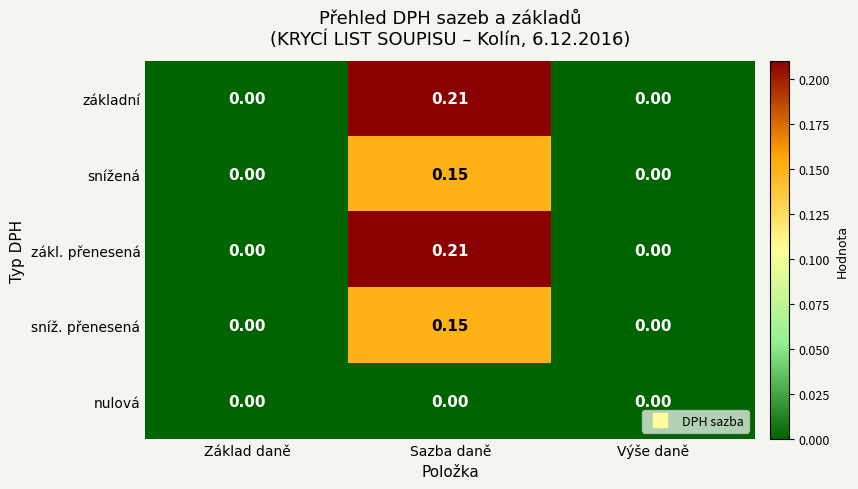

Which label corresponds to the largest value in the chart?

Sazba daně